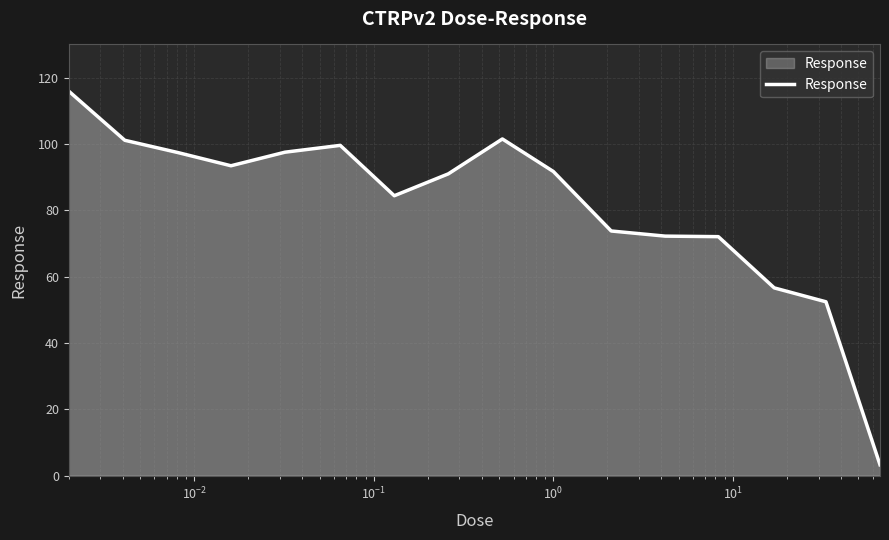

How many series are shown in this chart?

1